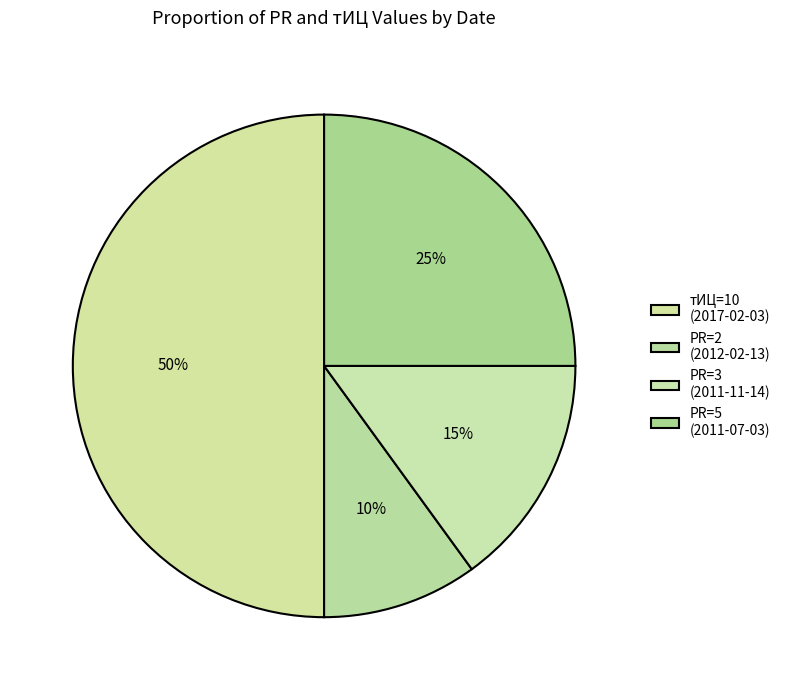

Which category has the smallest portion of the pie?

2012-02-13 (PR=2)